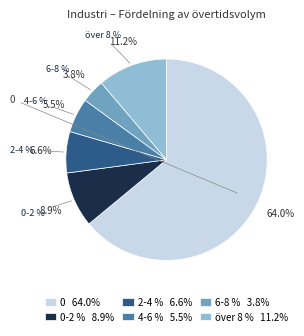

How many slices are in this pie chart?

6